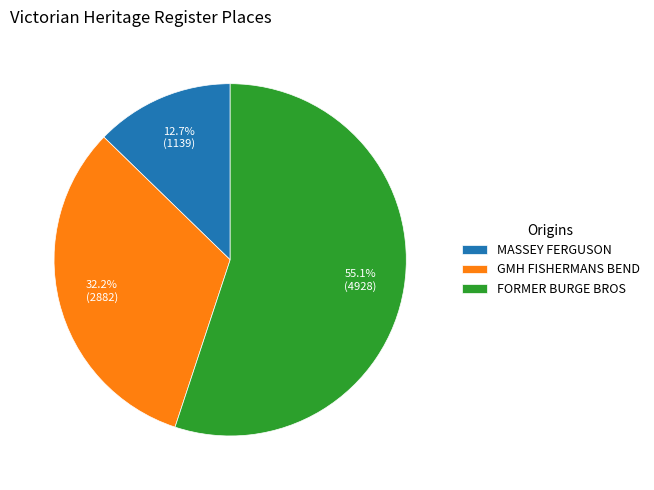

Which slice is the largest?

FORMER BURGE BROS